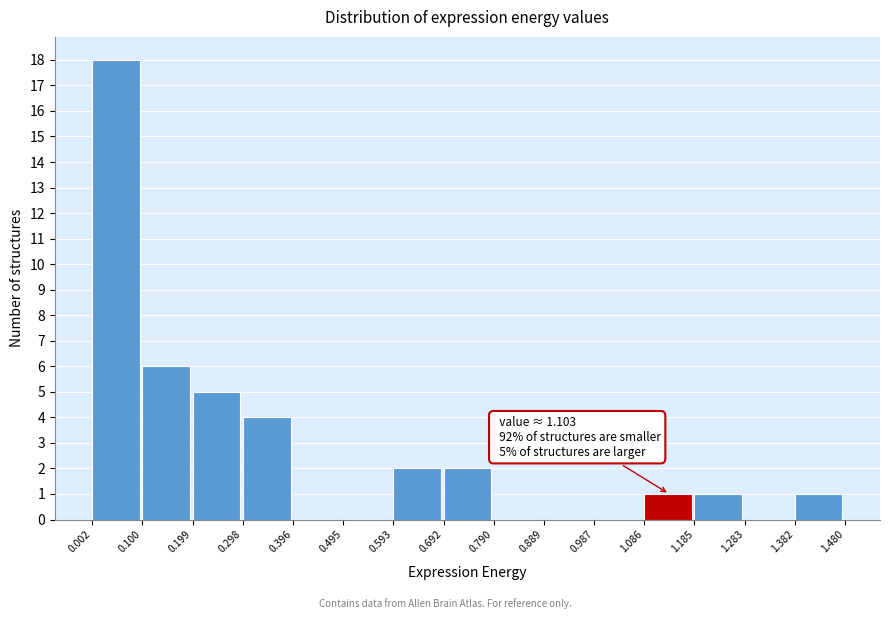

Over which range of the x-axis is the bar tallest?

0.002 to 0.100